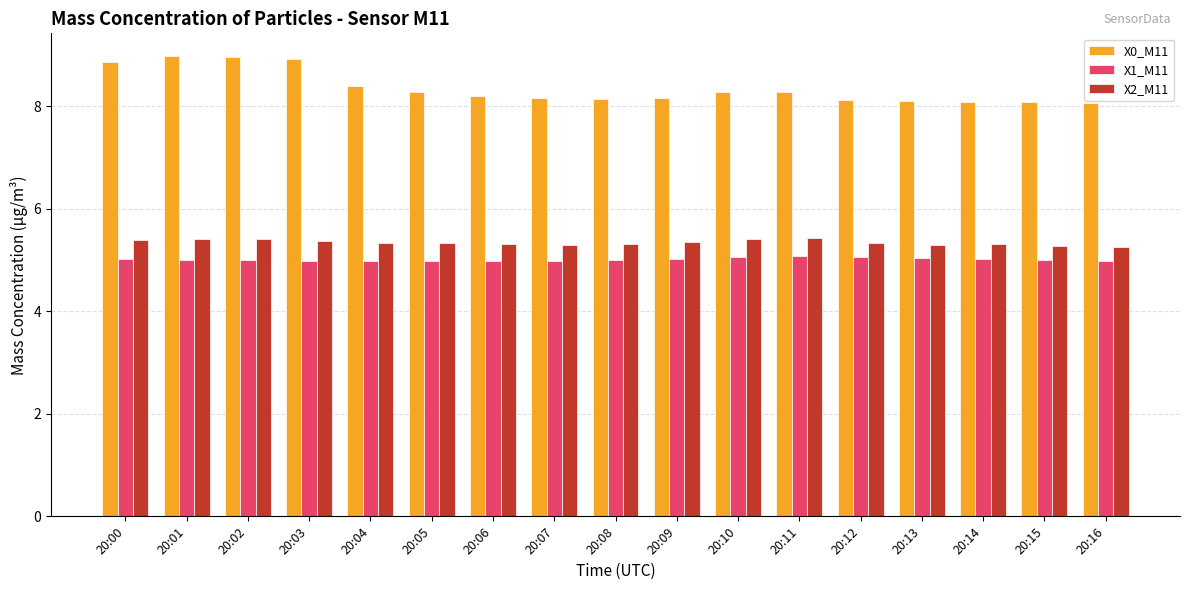

Which series has the largest range (max minus min)?

X0_M11